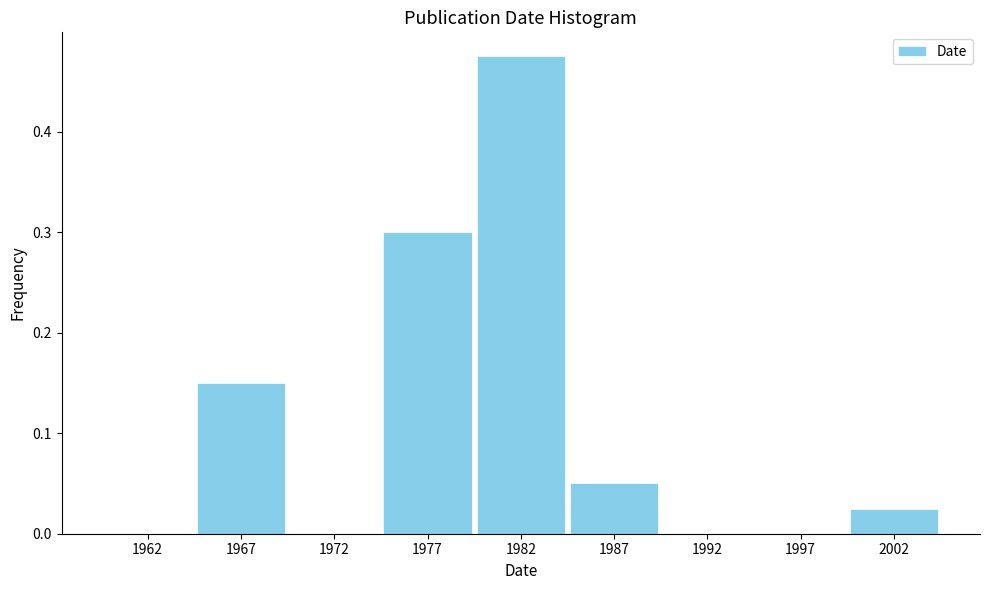

Between 1992 and 1967, which is larger?

1967